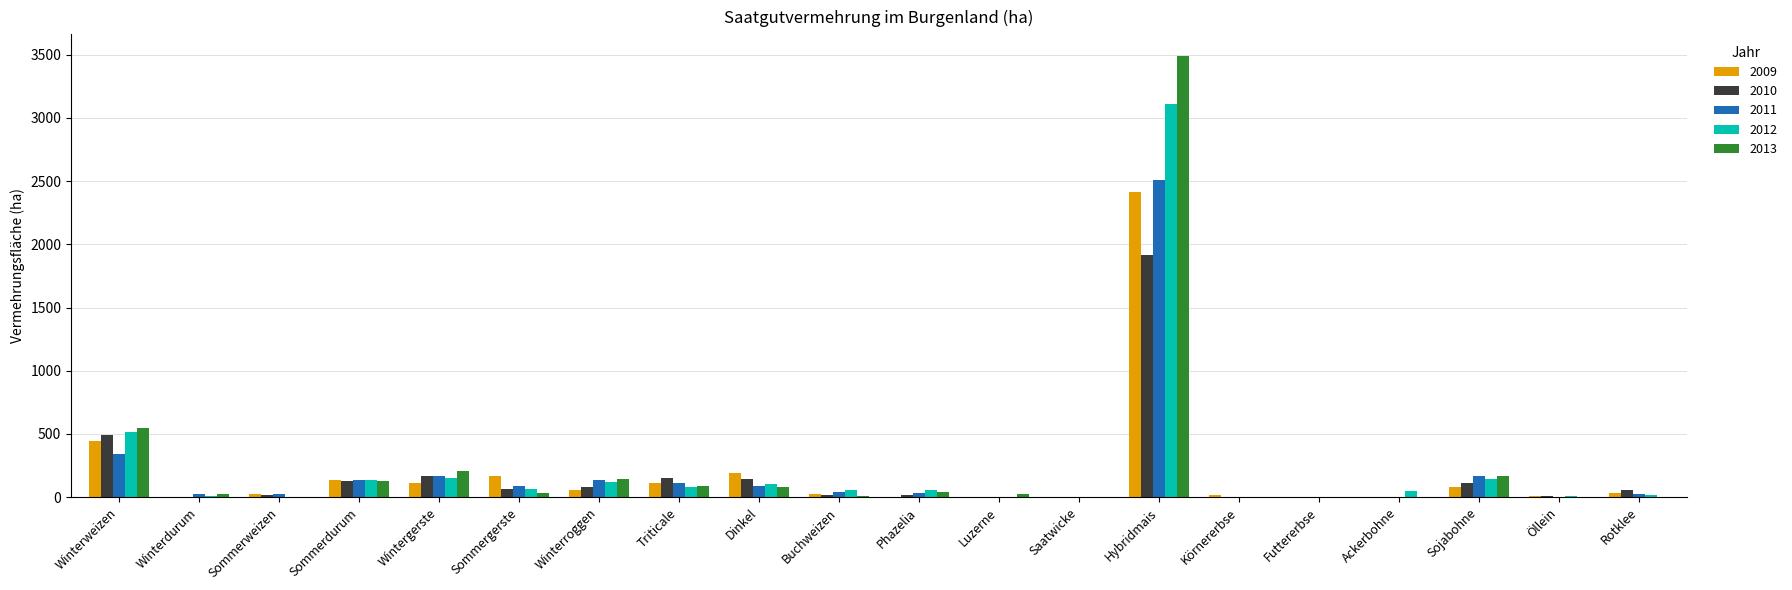

Count the number of data series in this chart.

5